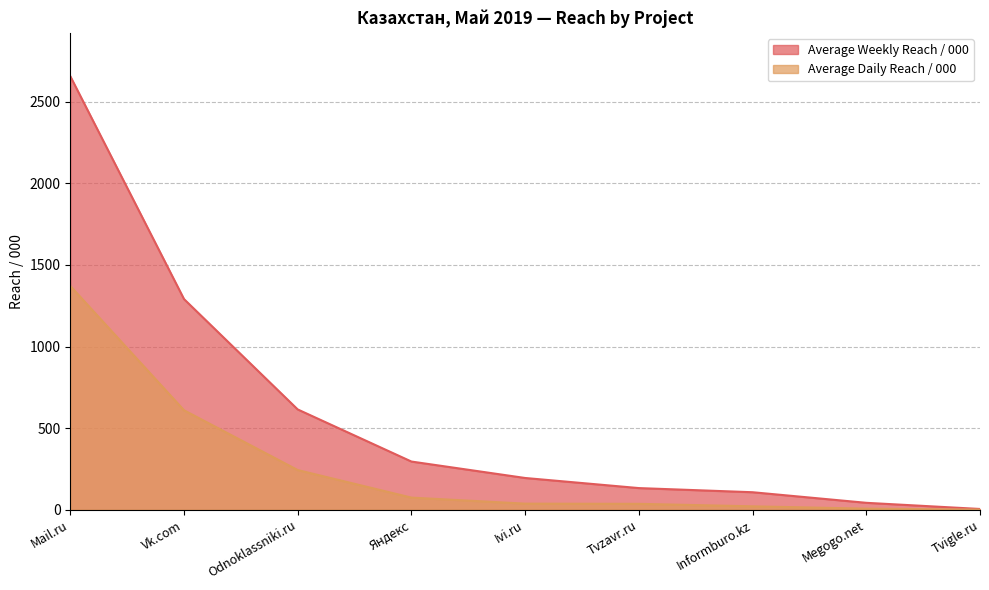

True or false: Average Weekly Reach / 000 and Average Daily Reach / 000 cross at least once.

False